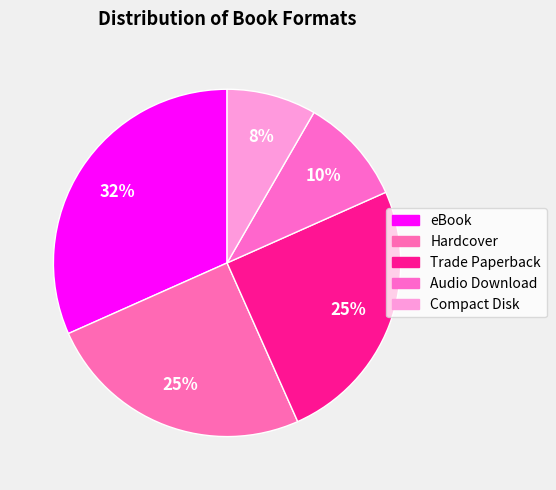

True or false: Hardcover accounts for 25% of the total.

True